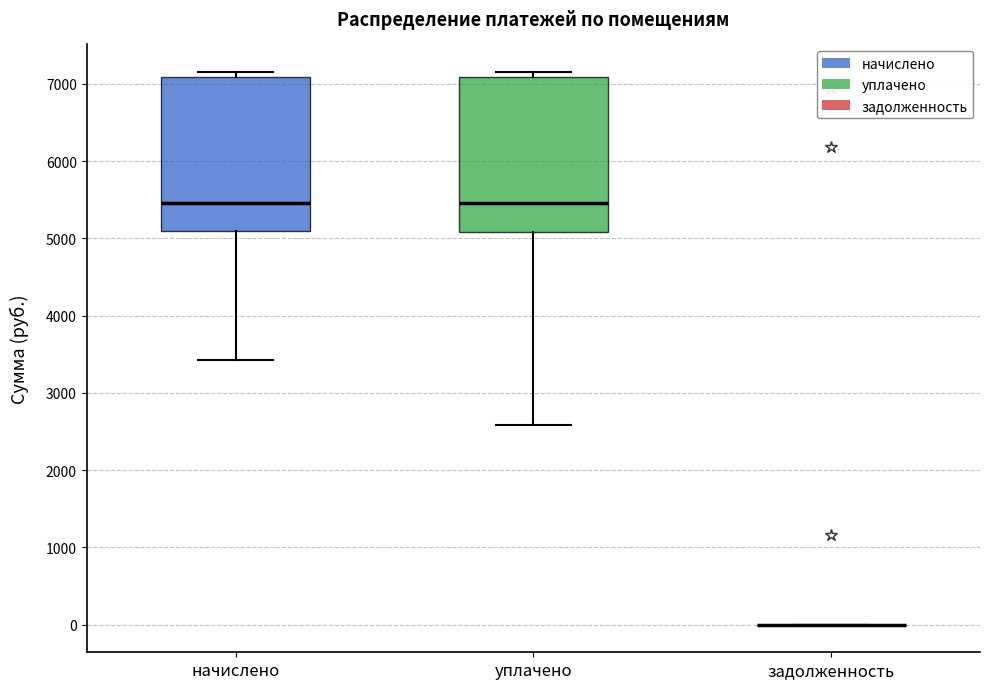

Reading left to right, transcribe this box plot: for each box, give where its median line is, the range the box spans, and where its two whiskers end, as read against the y-axis. The values are not printed on the chart, so give them approximately, as read against the axis.

начислено: median 5500, box 5100 to 7100, whiskers 3400 to 7200
уплачено: median 5500, box 5100 to 7100, whiskers 2600 to 7200
задолженность: box collapsed to a line at 0, whiskers 0 to 0